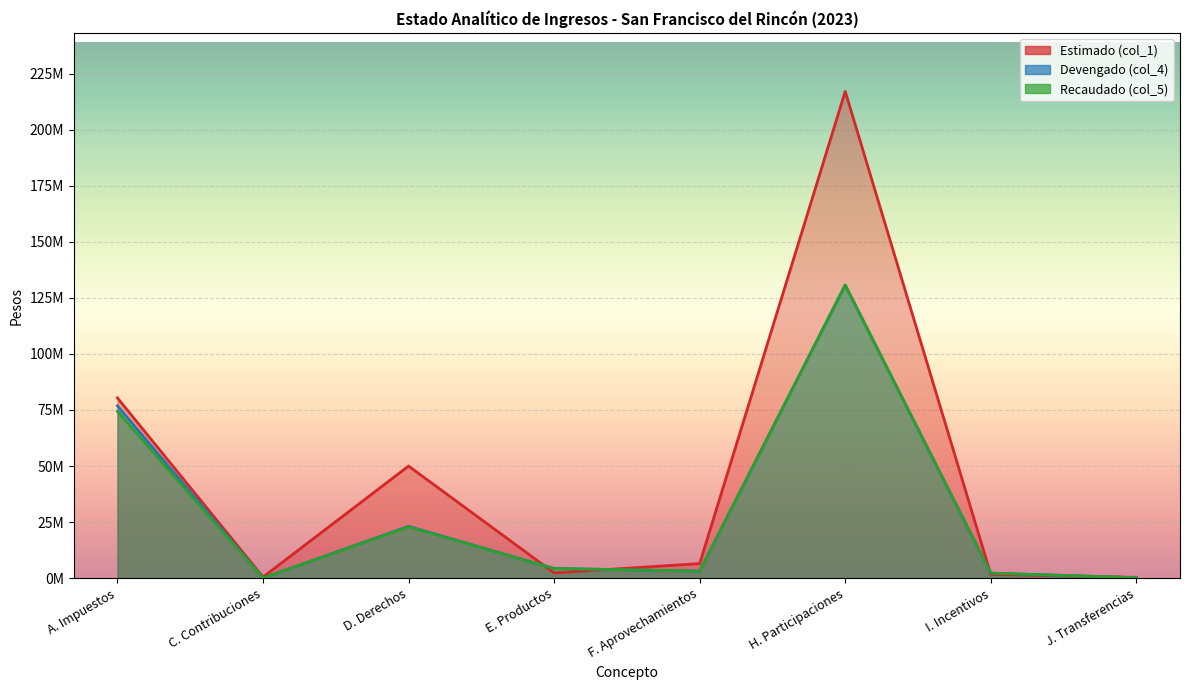

Rank the series at F. Aprovechamientos from highest to lowest value.

Estimado (col_1), Devengado (col_4), Recaudado (col_5)